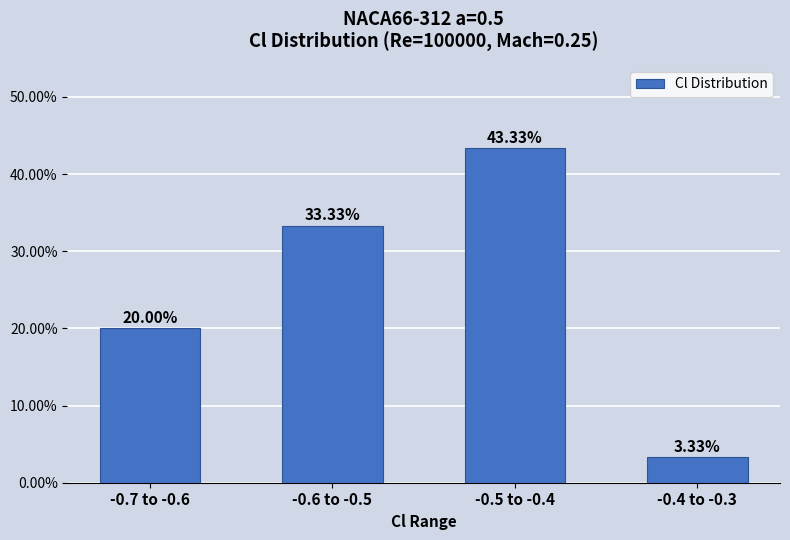

What is the sum of the values at -0.6 to -0.5 and -0.7 to -0.6?

53.3